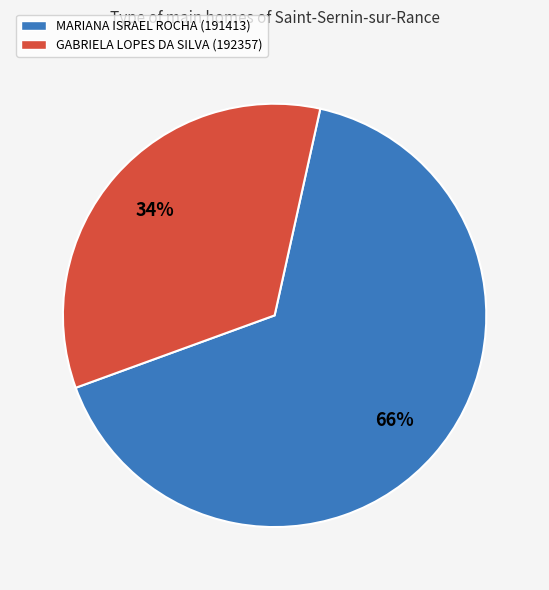

Approximately how many times larger is the value at MARIANA ISRAEL ROCHA (191413) compared to GABRIELA LOPES DA SILVA (192357)?

1.9